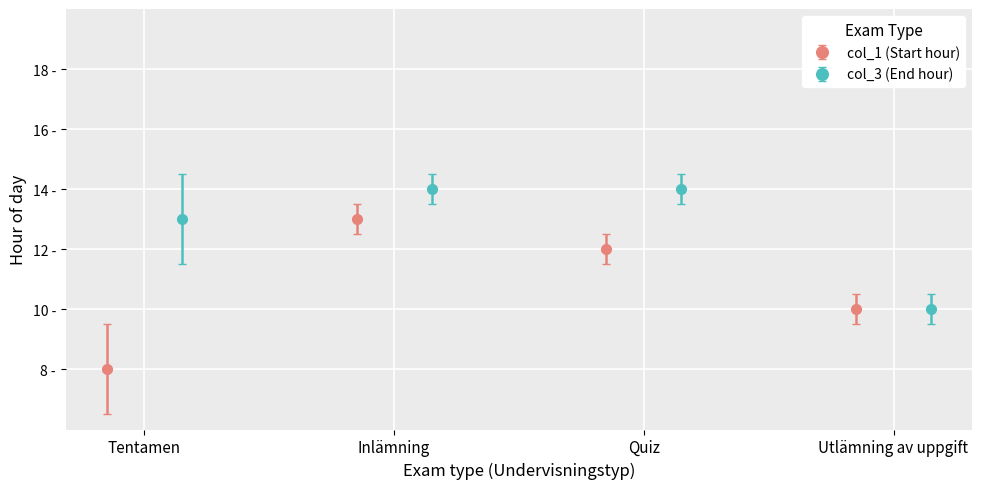

What is the value of the col_1 (Start hour) bar at the 2nd from the left?

13